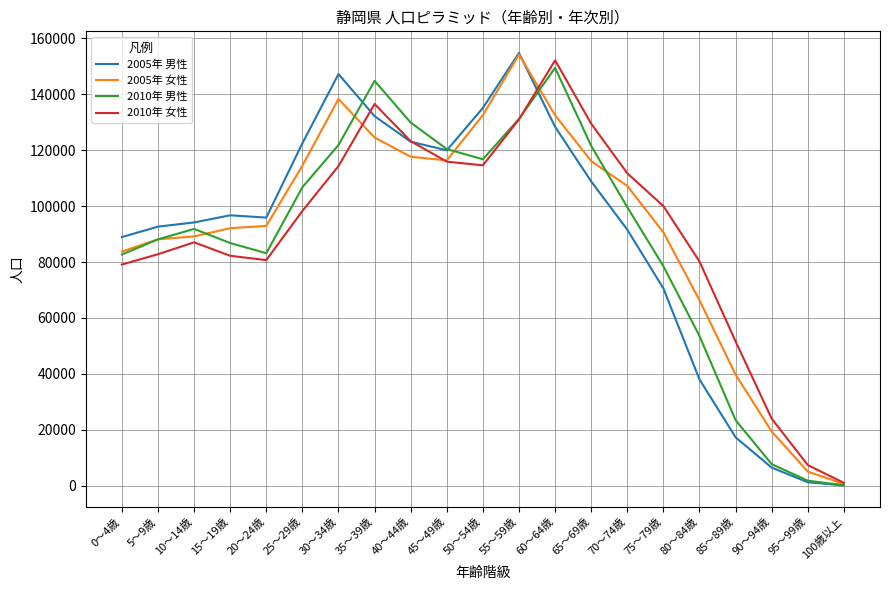

The value of 2005年 男性 at 70～74歳 is 91564. True or false?

True